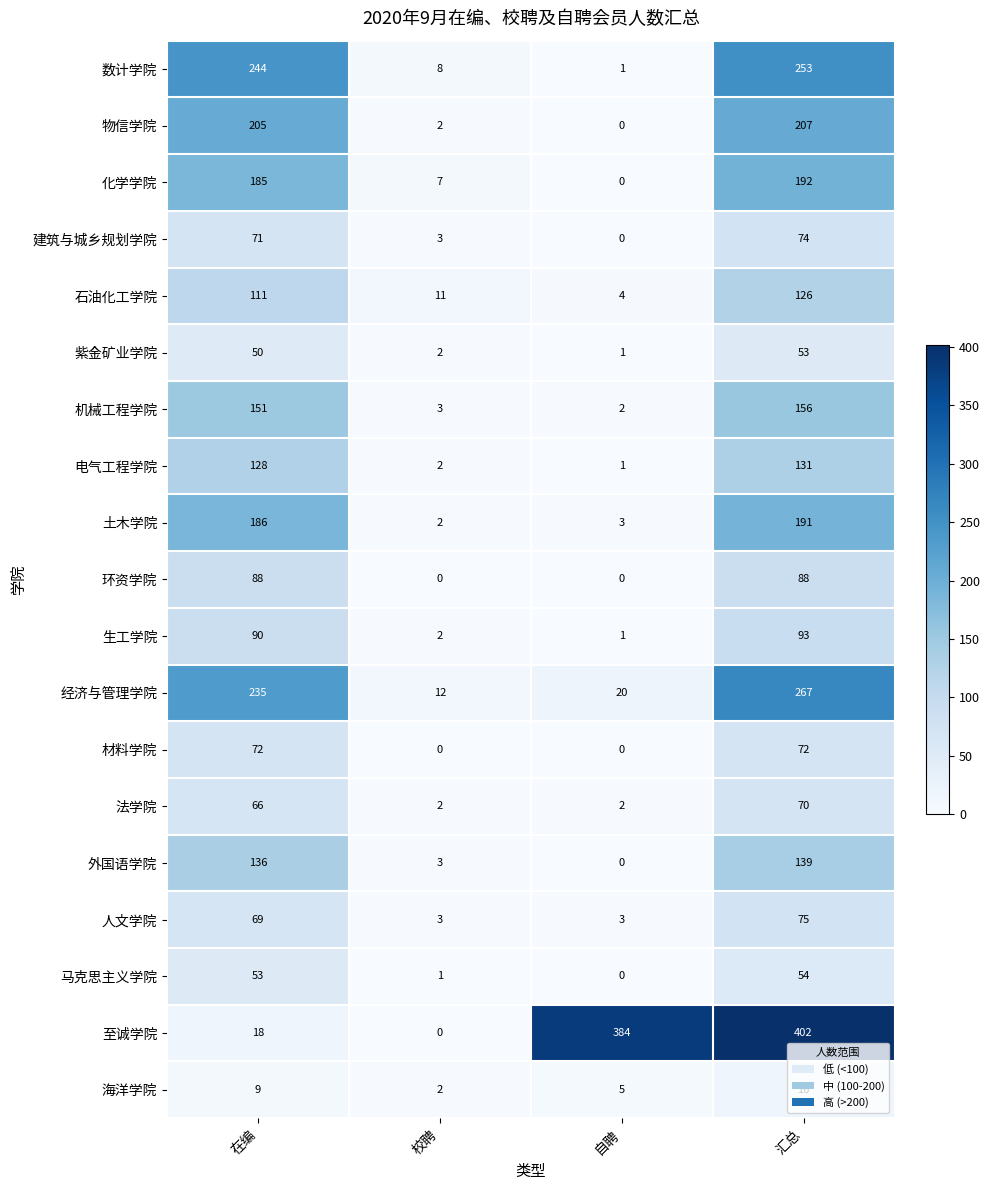

What is the difference between the 经济与管理学院 values at 汇总 and 自聘?

247